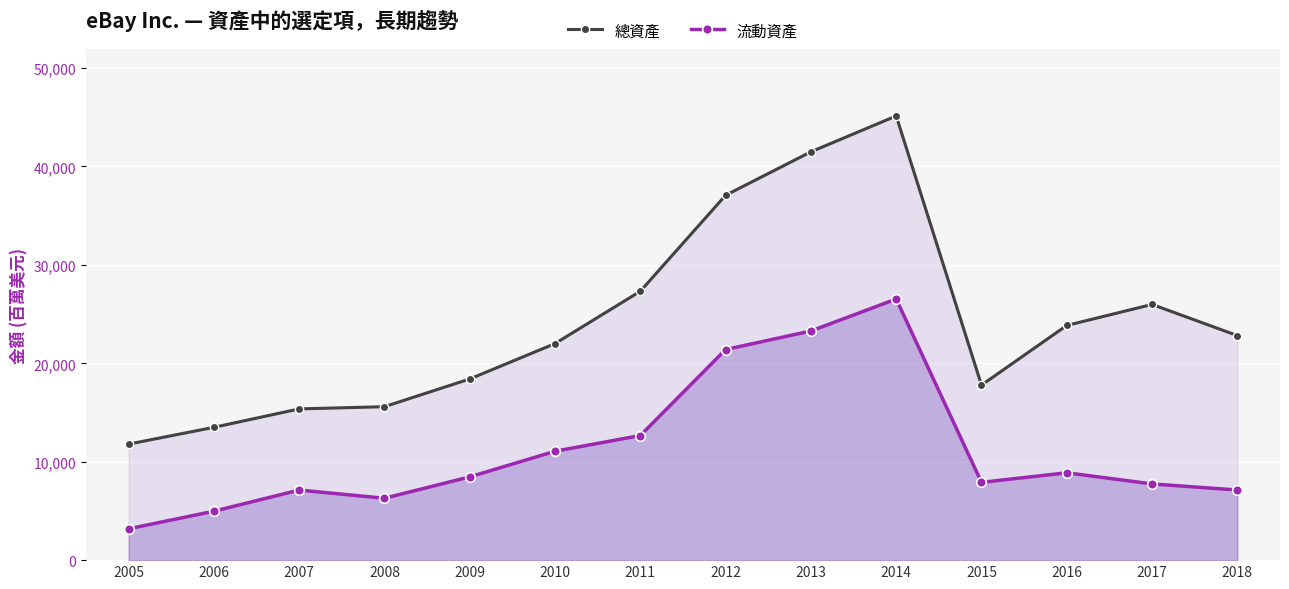

True or false: 總資產 has more than 2 interior local peaks.

False